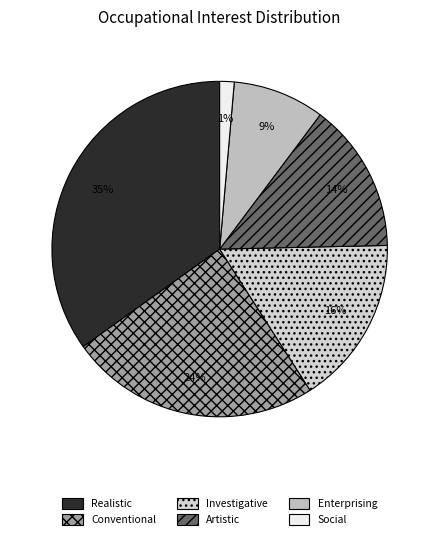

True or false: Enterprising accounts for 1% of the total.

False